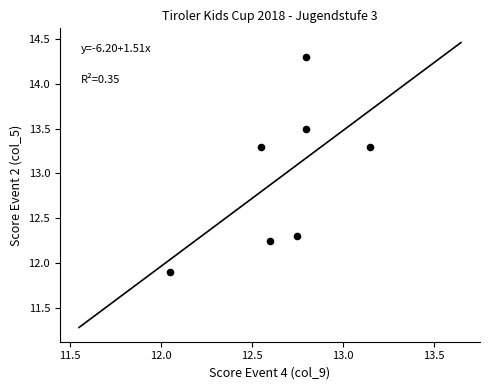

What is the range of Y values (max minus min)?

2.4